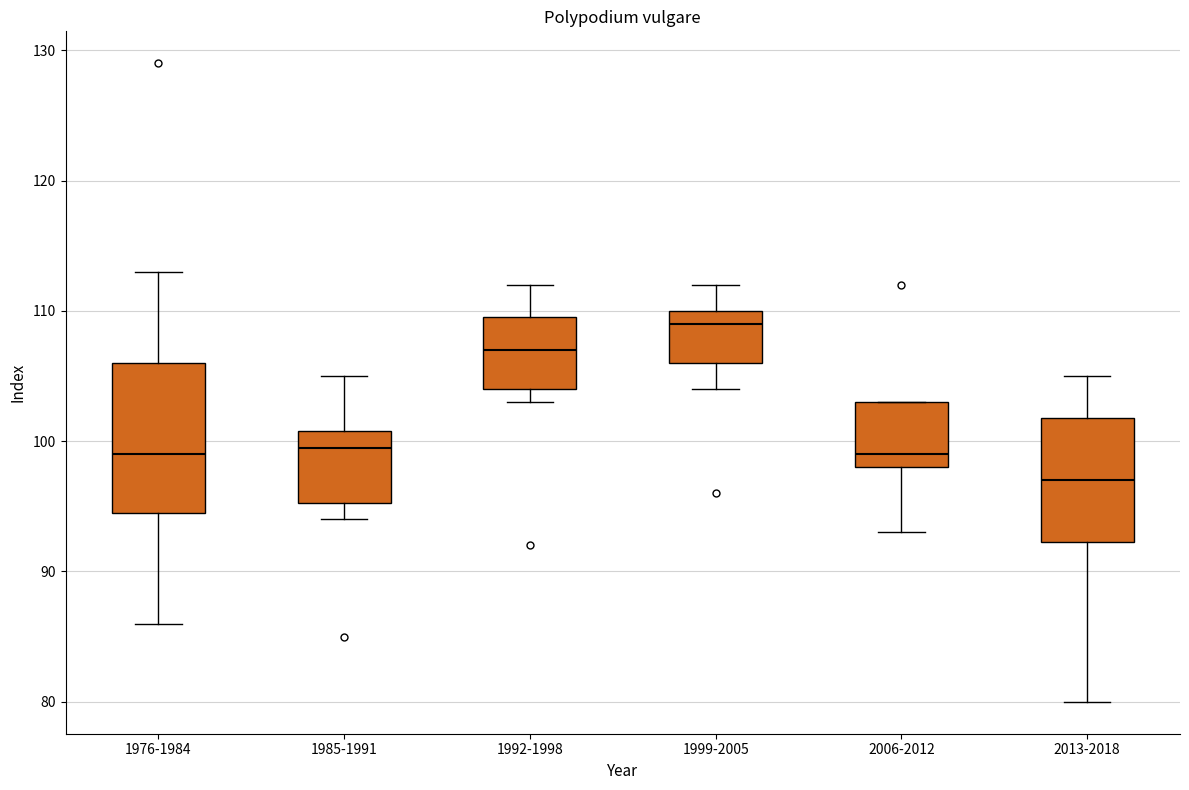

Reading left to right, read every box against the y-axis: the position of its median line, the range the box covers, and the ends of its whiskers. The values are not printed on the chart, so give them approximately, as read against the axis.

1976-1984: median 99, box 95 to 106, whiskers 86 to 113
1985-1991: median 100, box 95 to 101, whiskers 94 to 105
1992-1998: median 107, box 104 to 110, whiskers 103 to 112
1999-2005: median 109, box 106 to 110, whiskers 104 to 112
2006-2012: median 99, box 98 to 103, whiskers 93 to 103
2013-2018: median 97, box 92 to 102, whiskers 80 to 105